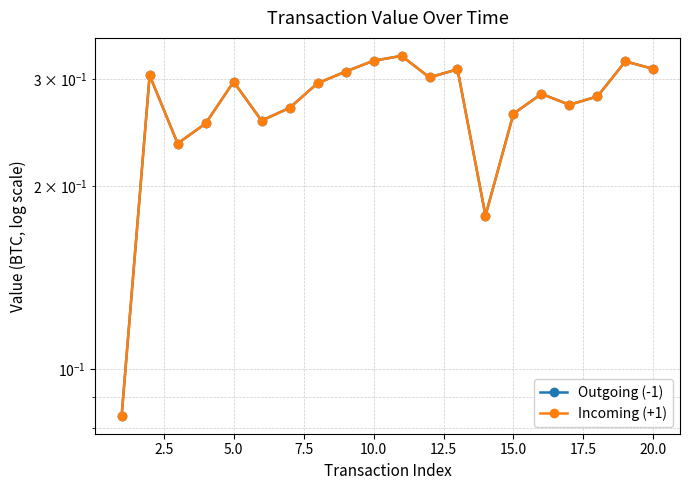

In Outgoing (-1), how many points are lower than both neighbors (excluding endpoints)?

5